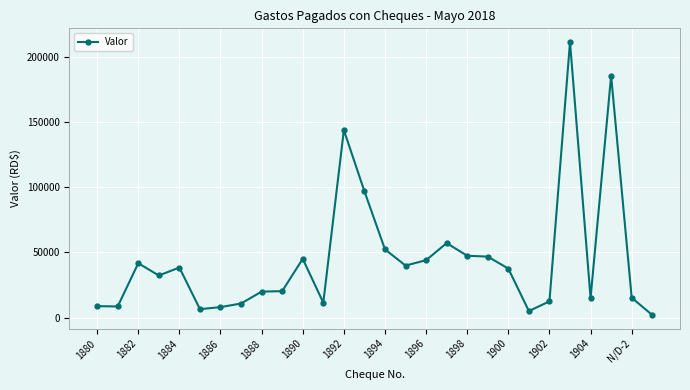

What is the maximum value shown in the chart?

211263.0